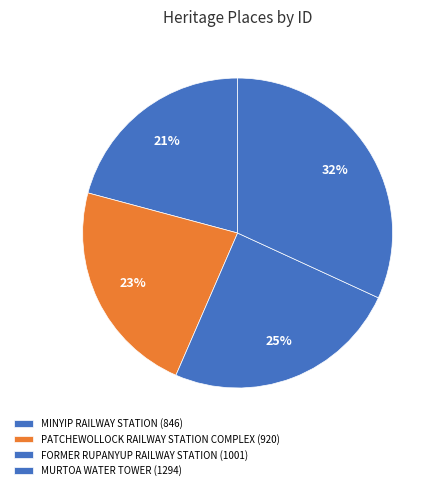

To the nearest percent, what is the difference between the largest and smallest slice percentages?

11%